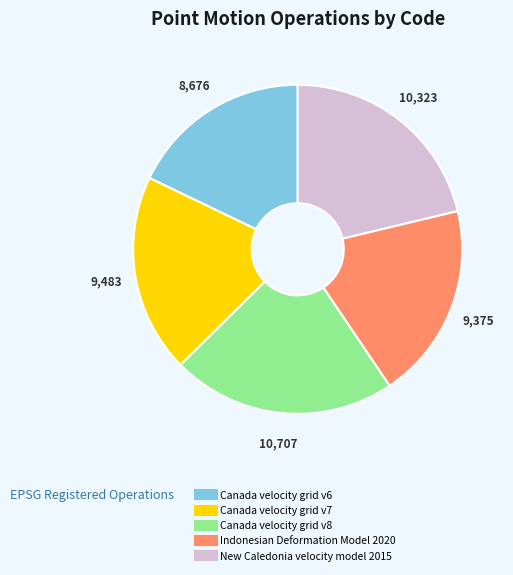

Is the sum of Canada velocity grid v6 and New Caledonia velocity model 2015 greater than half?

No